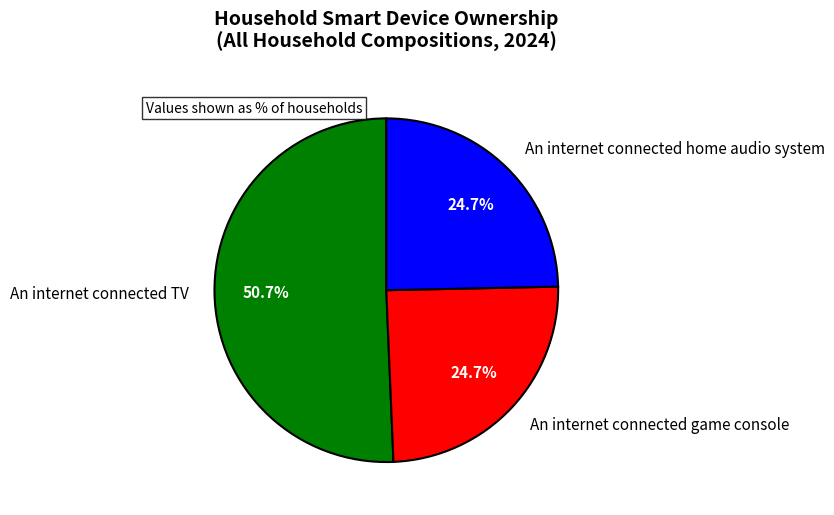

Which category accounts for the majority?

An internet connected TV